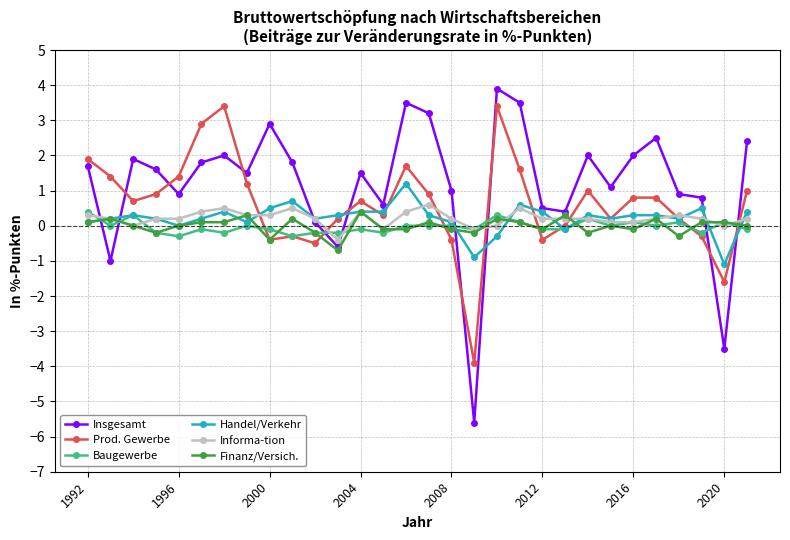

Which series has the largest total across all categories?

Insgesamt